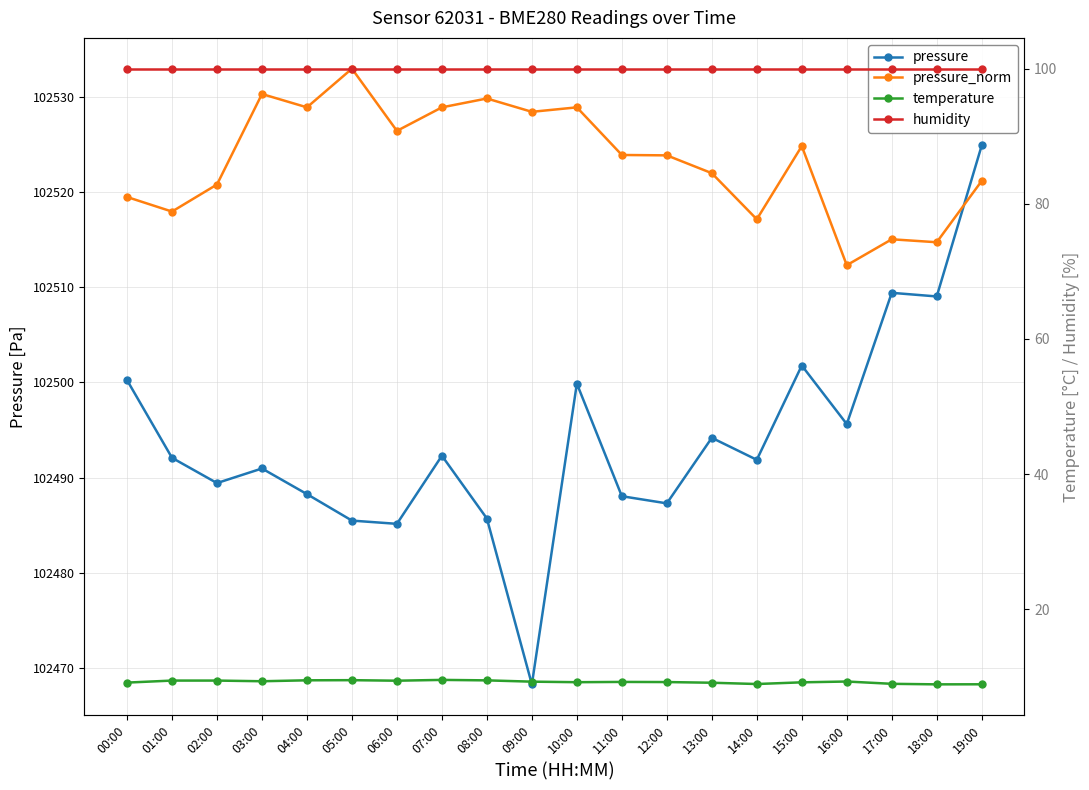

How many lines are shown in the chart?

4